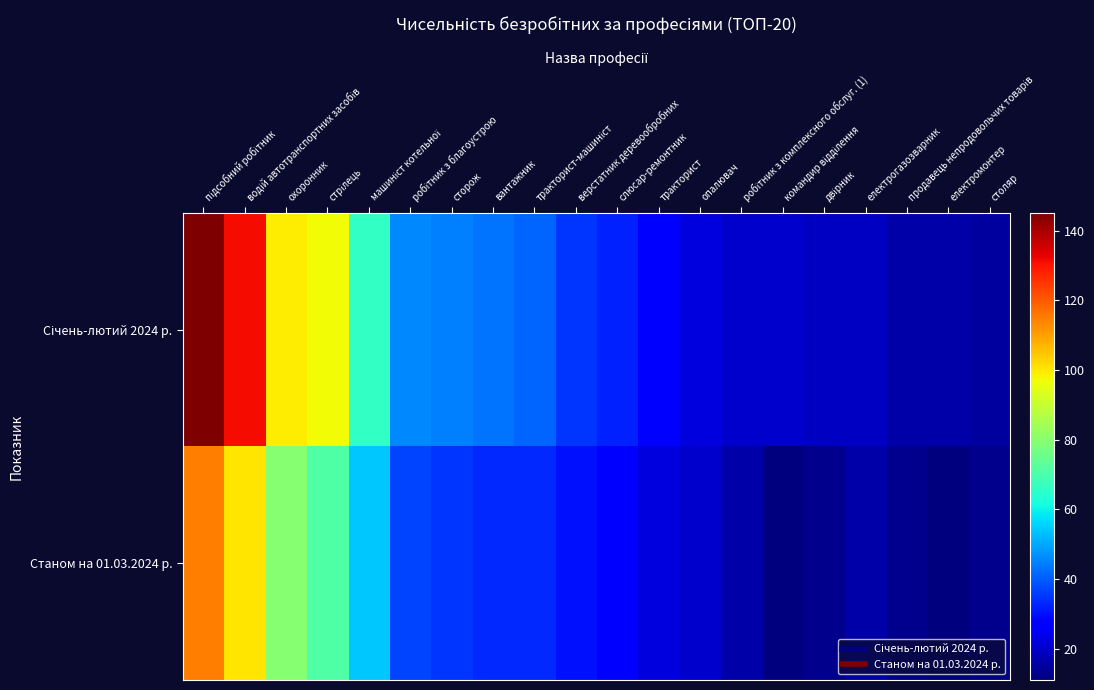

What is the maximum value shown in the chart?

145